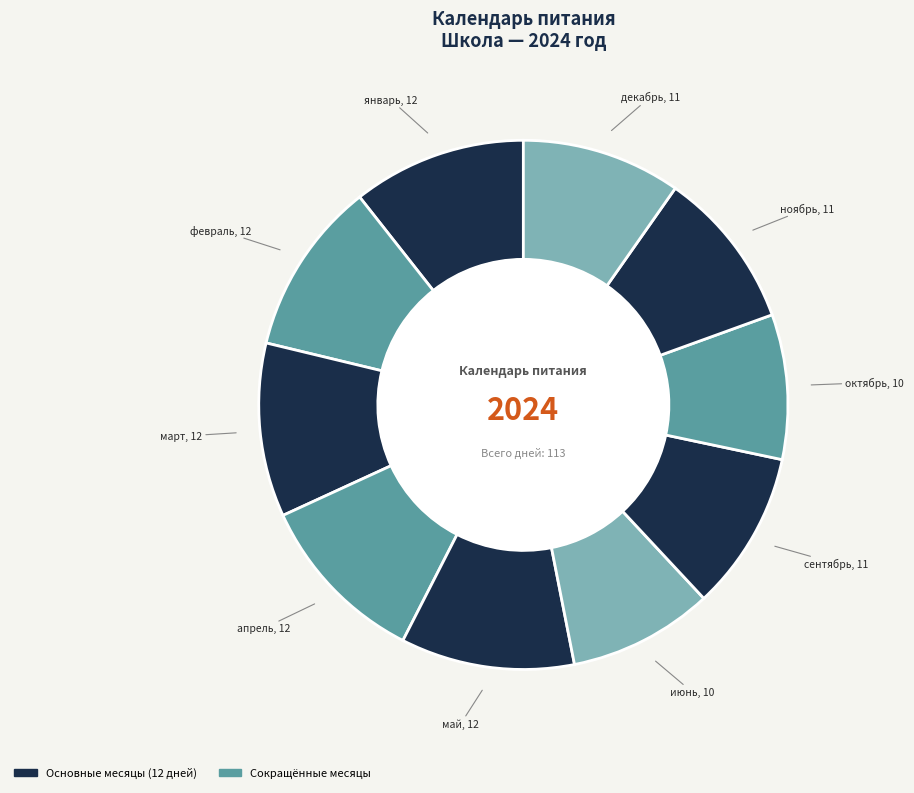

How many segments does this pie chart have?

10